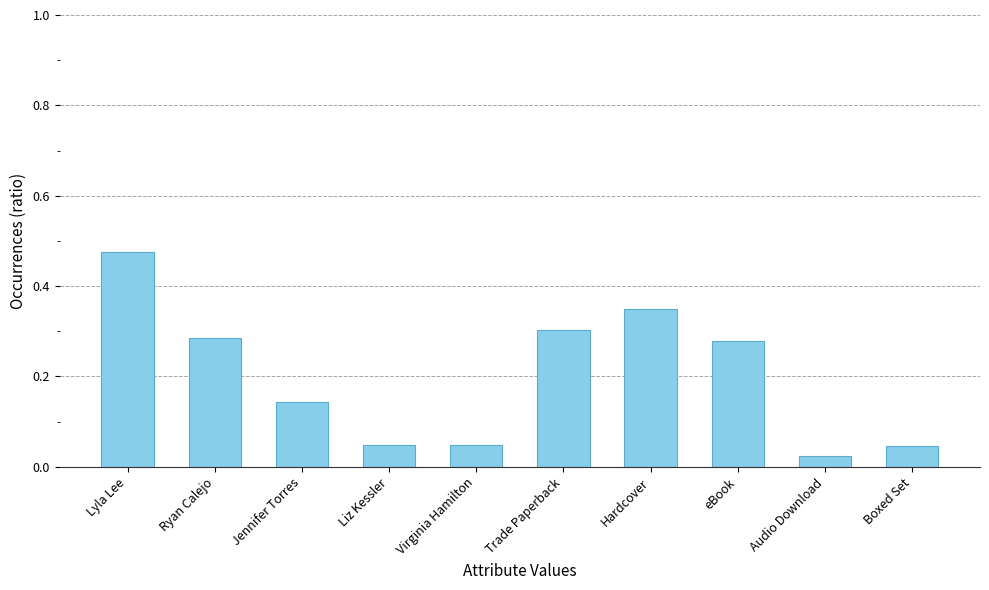

Does the chart contain any negative values?

No